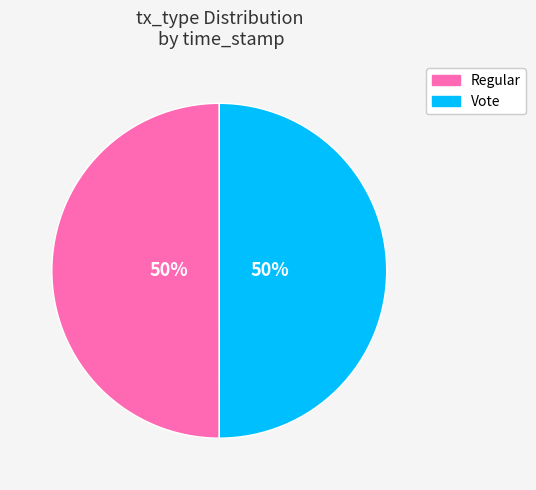

True or false: Vote accounts for 50% of the total.

True